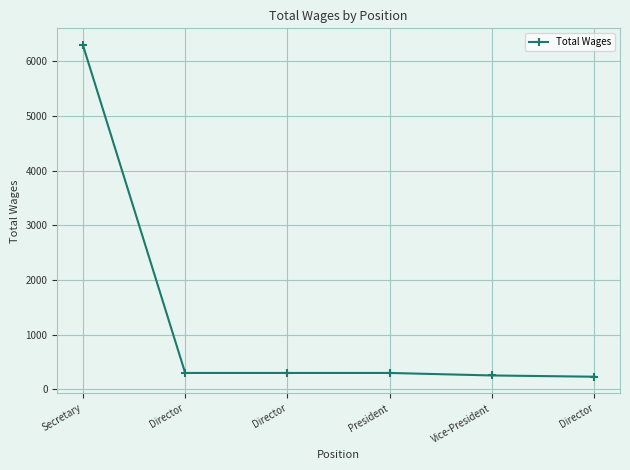

How many data points does each series have?

6